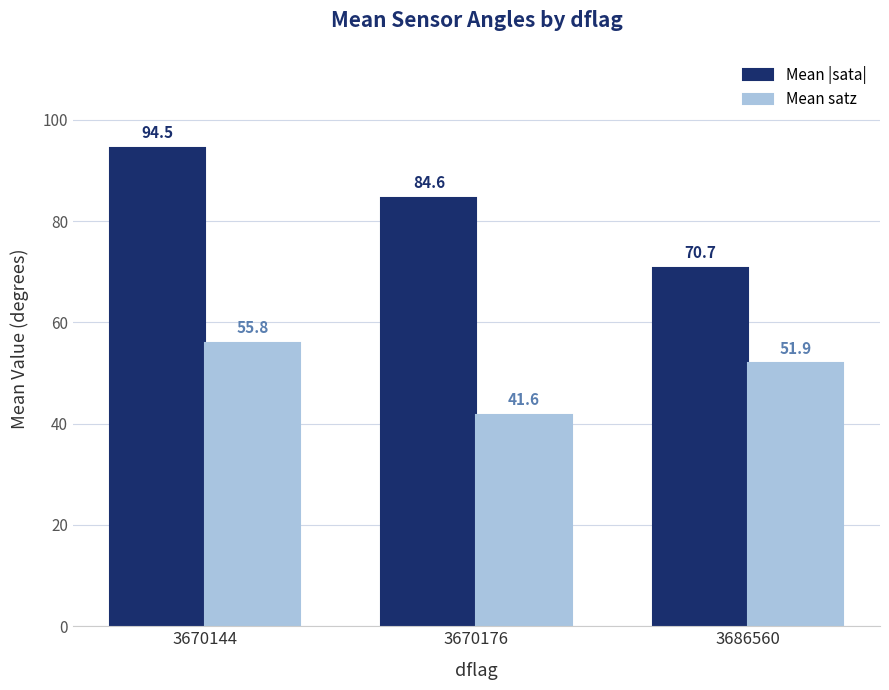

What is the approximate value of Mean |sata| at 3670176?

84.6